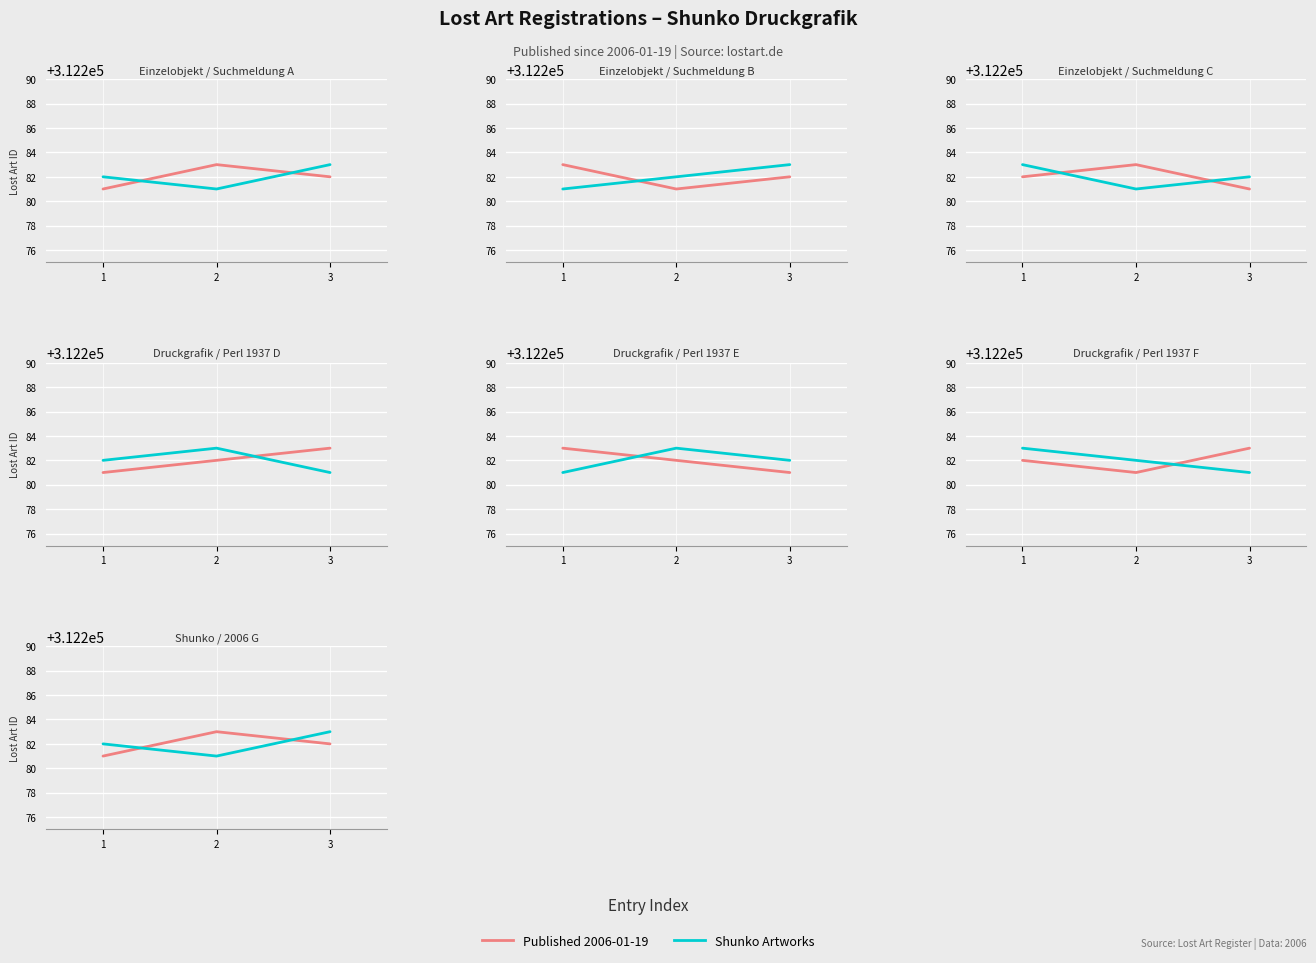

The value of Shunko Artworks at 1 is 109384. True or false?

False